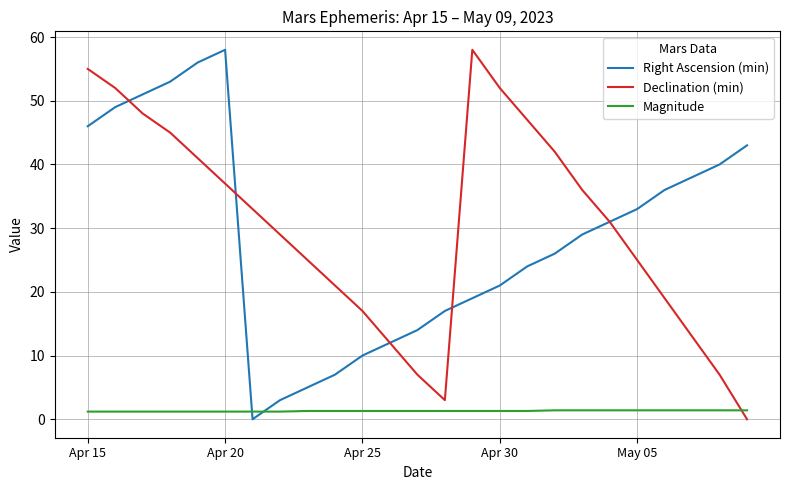

How many intersections are there between Right Ascension (min) and Magnitude?

2